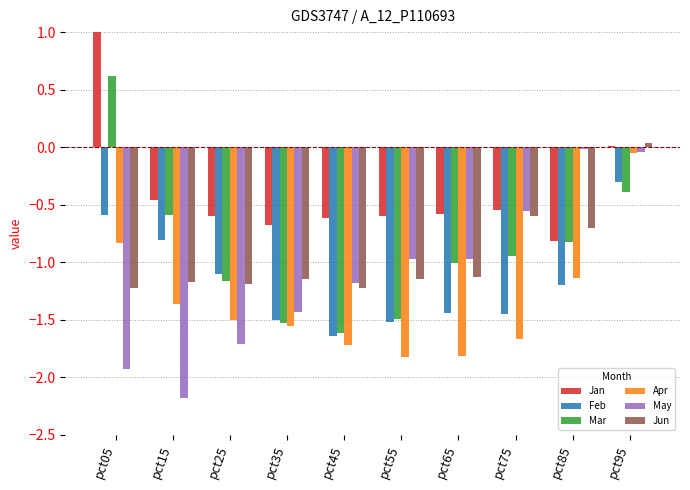

Which series has the largest range (max minus min)?

Mar